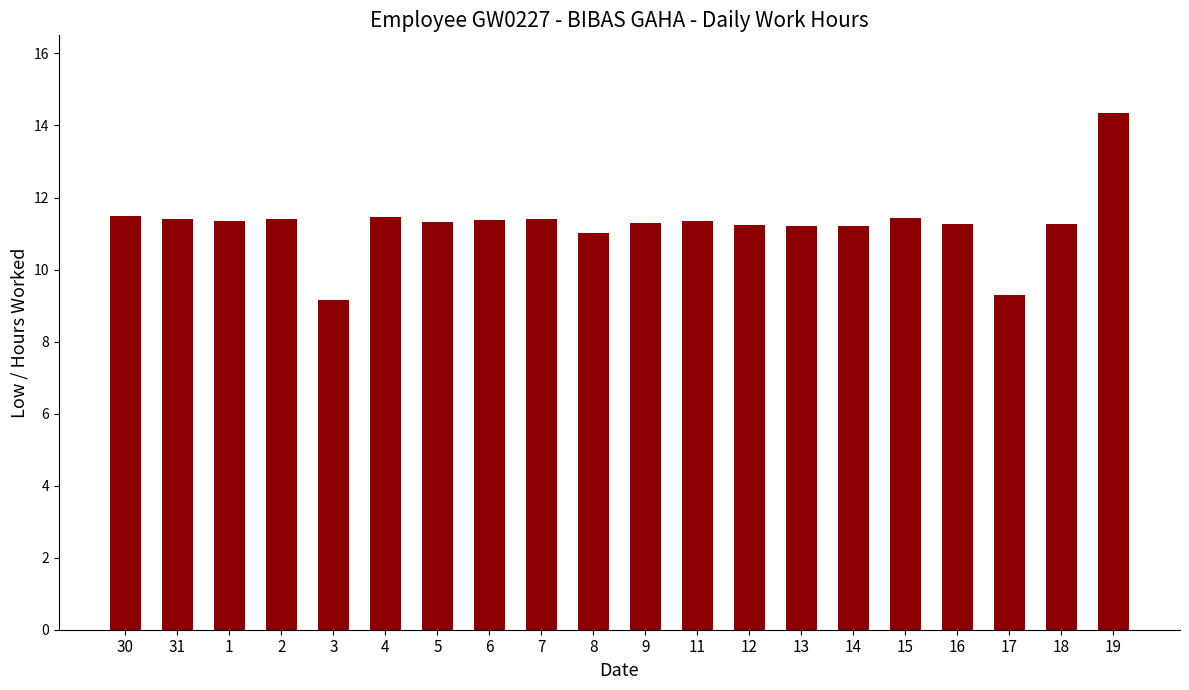

Which label corresponds to the largest value in the chart?

19